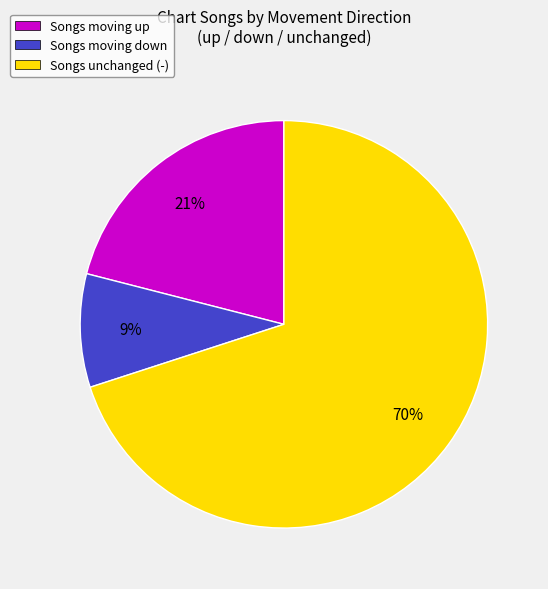

Is it true that Songs moving up is 21% of the pie?

True